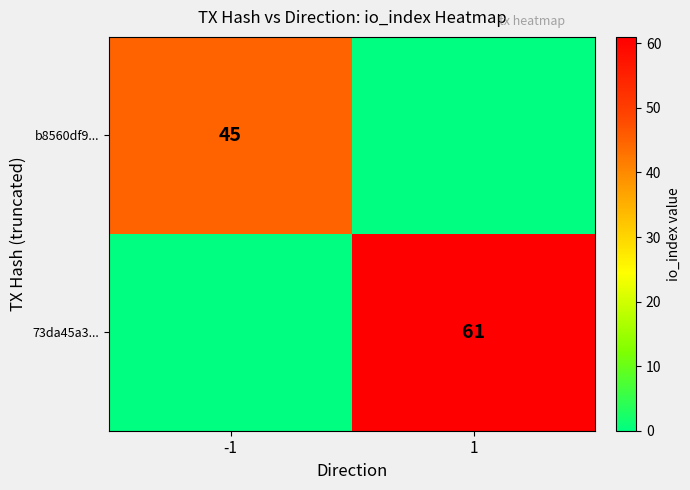

True or false: b8560df9... has a value of 28 at -1.

False